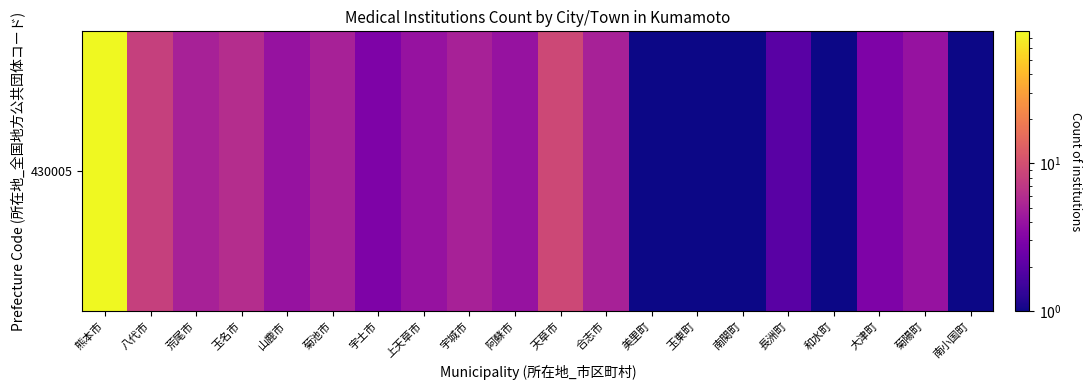

What value does the data have at 八代市, to the nearest 5?

10